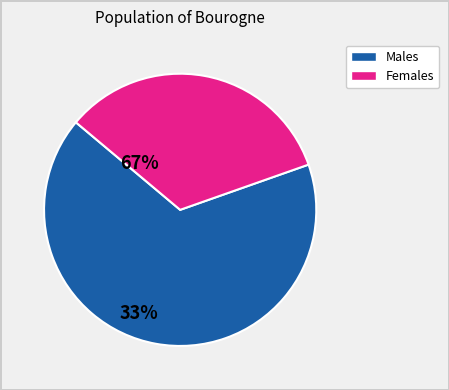

How many slices are in this pie chart?

2